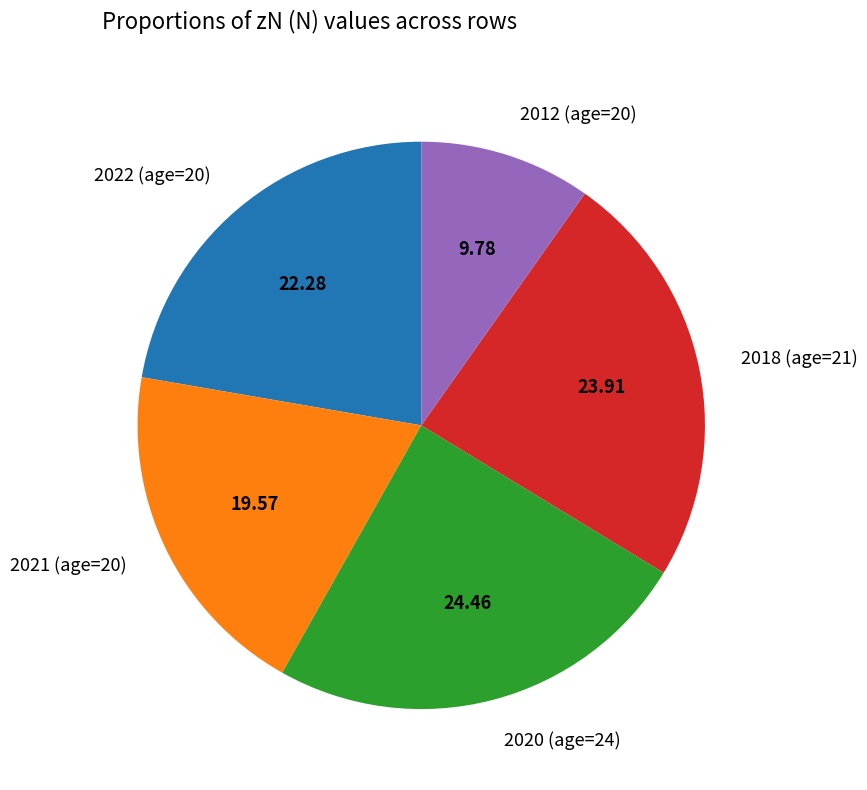

What is the smallest slice in the pie chart?

2012 (age=20)